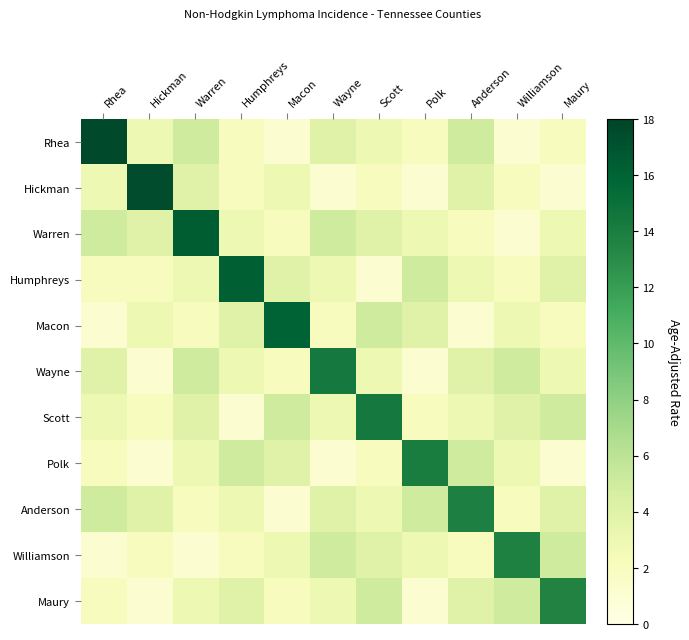

What is the minimum value shown in the chart?

1.0